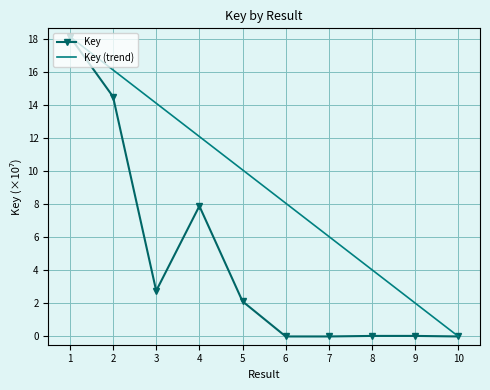

How many categories are shown in the chart?

10